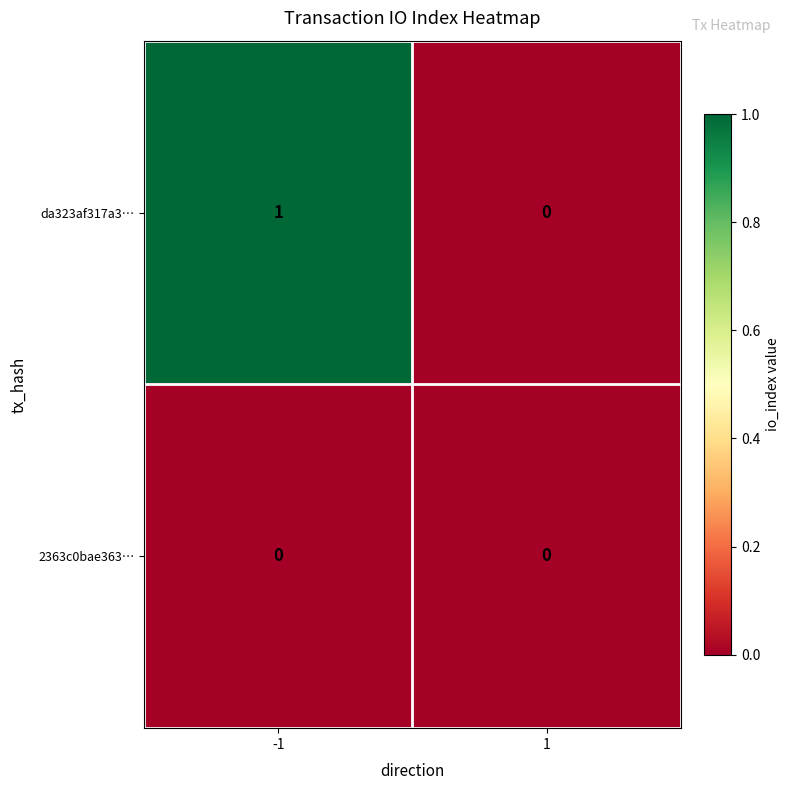

True or false: 2363c0bae363… has a value of 0 at 1.

True